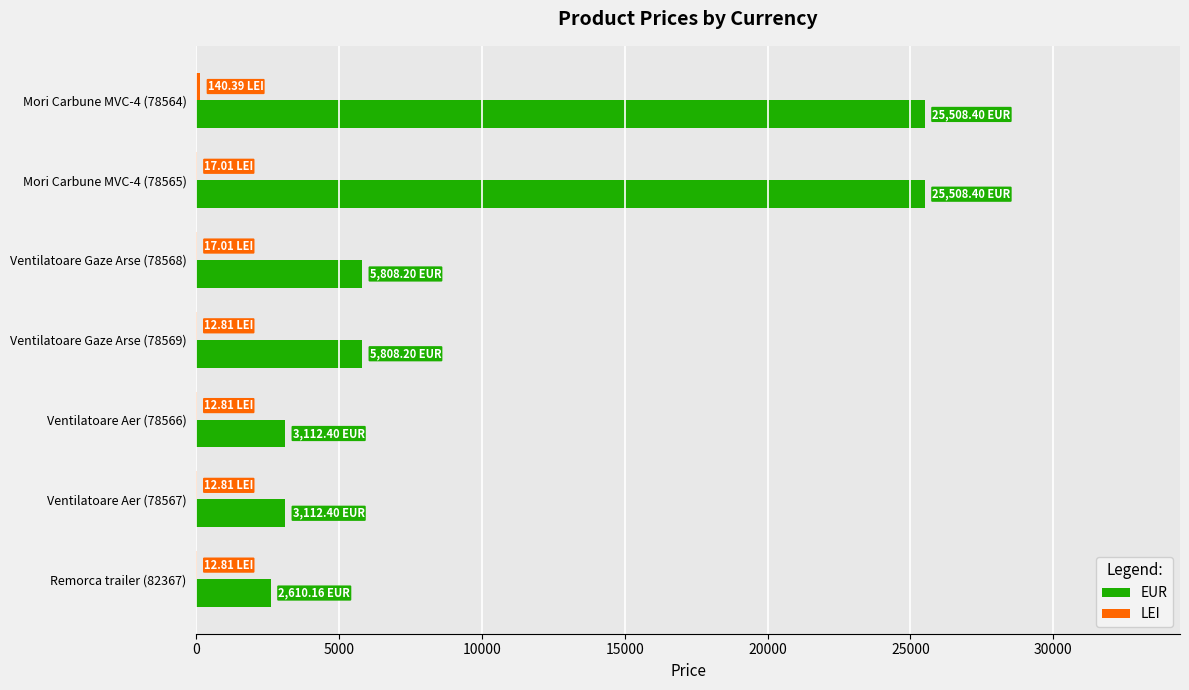

Which series changed the most between Ventilatoare Gaze Arse (78569) and Remorca trailer (82367)?

EUR